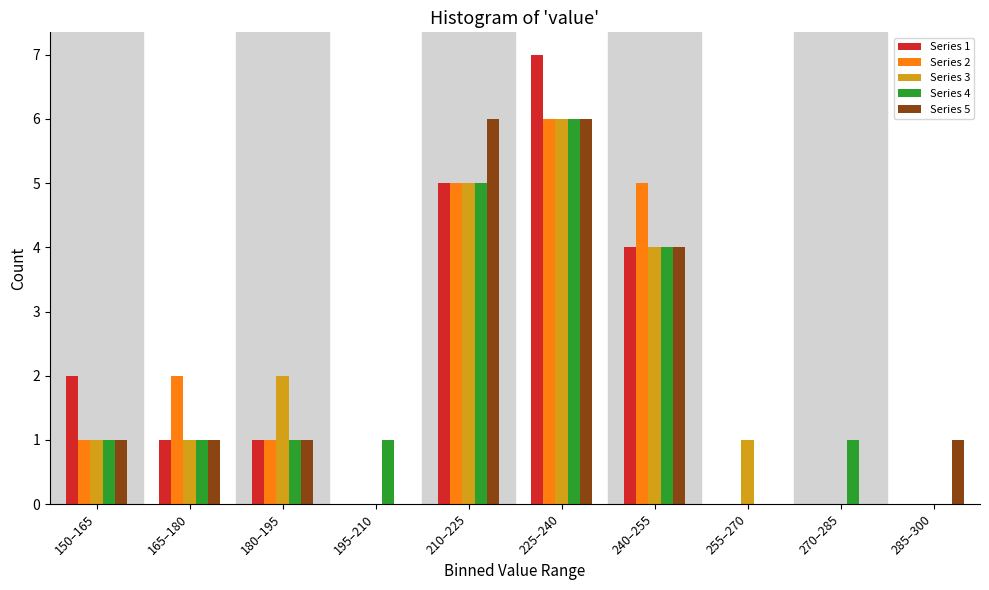

Is the value of Series 2 at 195–210 greater than the value of Series 1 at 150–165?

No